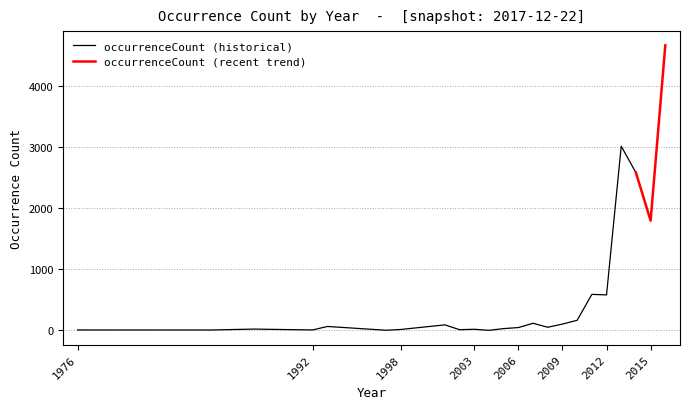

Count the number of categories in the chart.

23